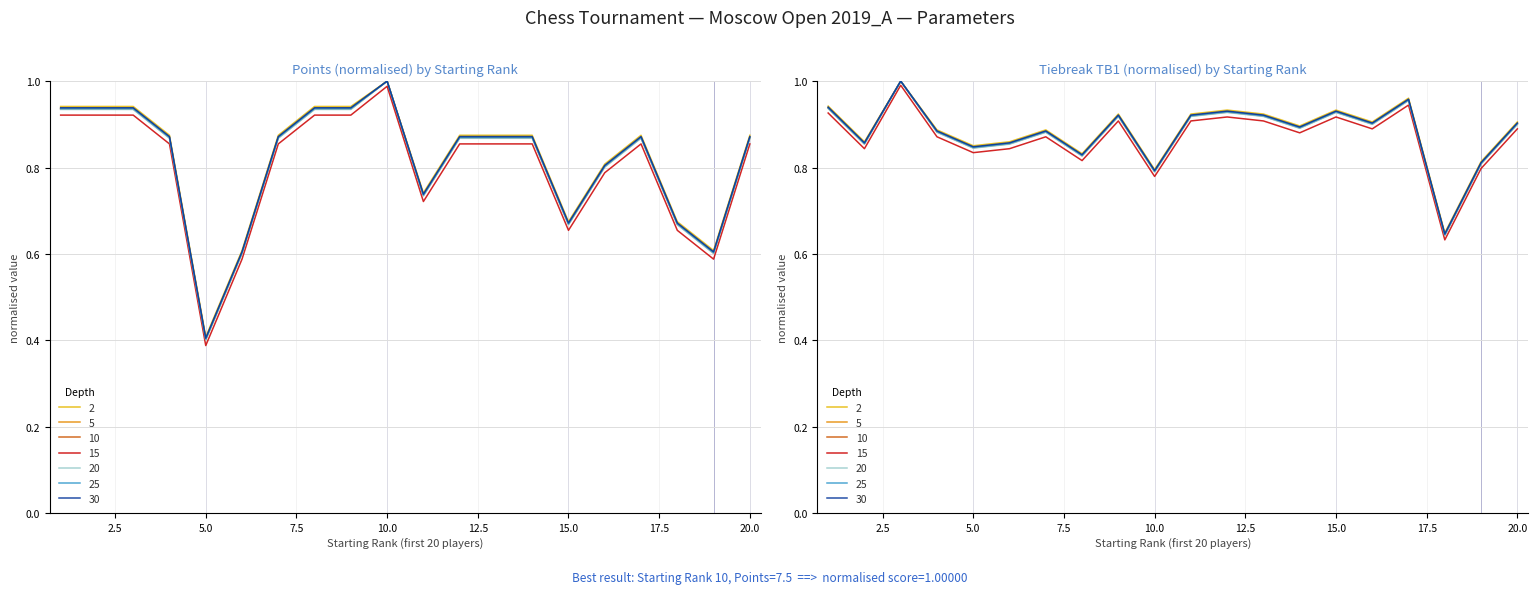

How many data points does each series have?

20